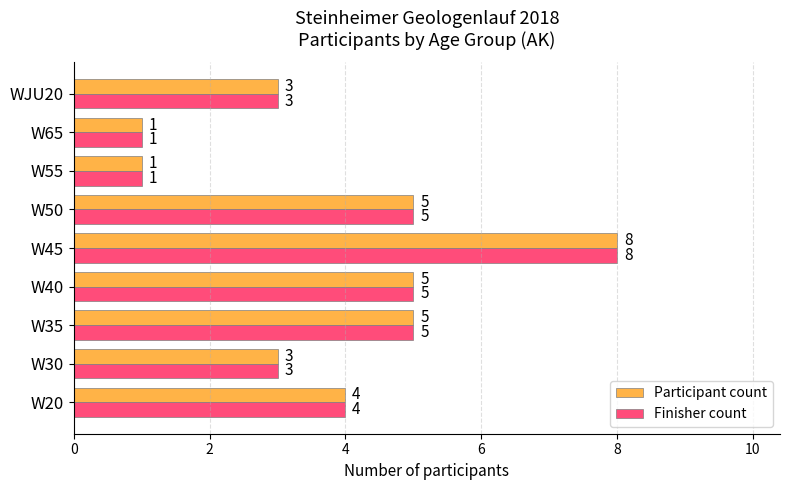

What is the total value across all series at W35?

10